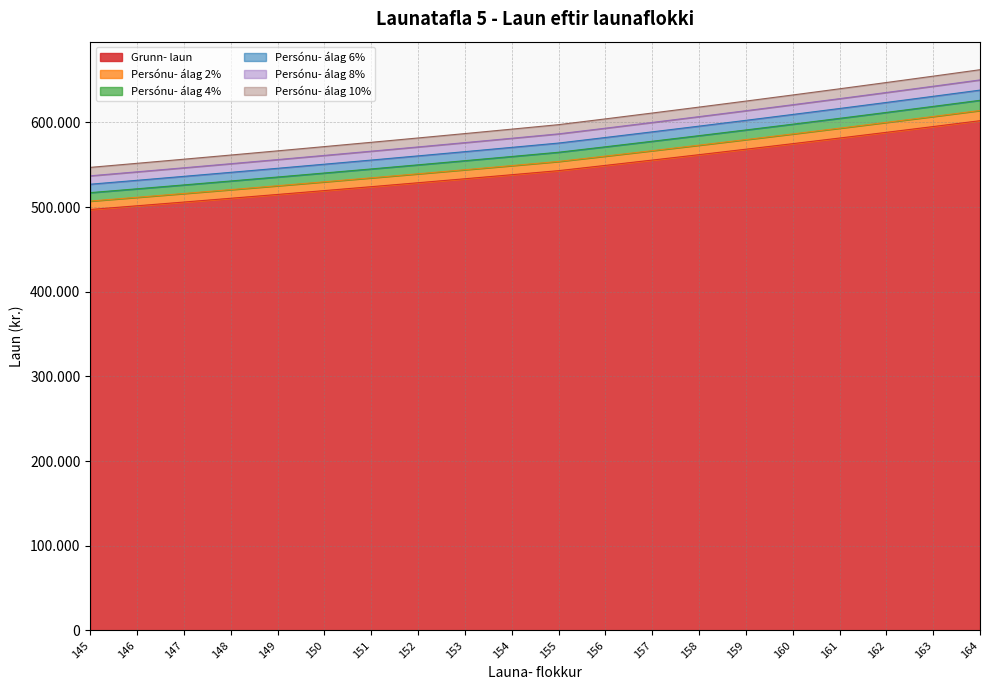

What is the spread (max minus min) of values at 157?

55562